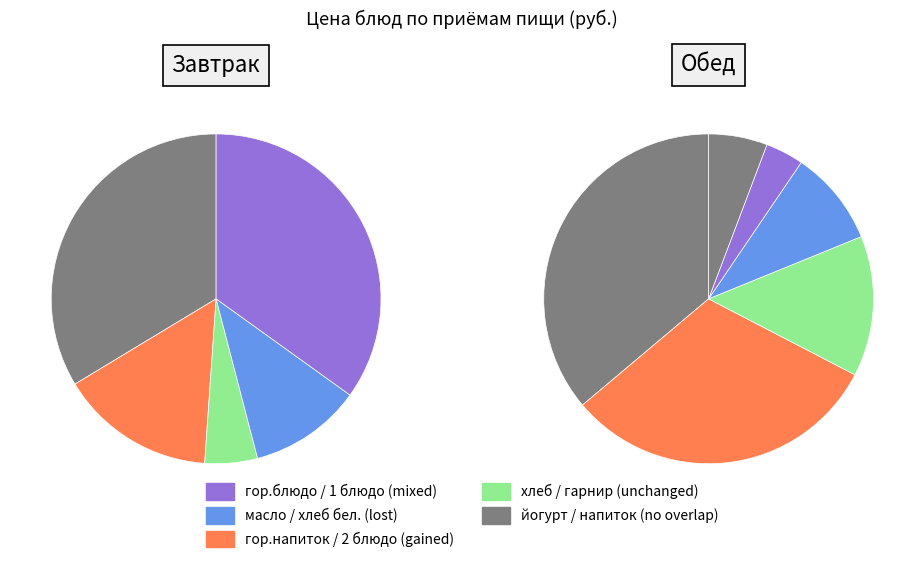

What percentage is the гор.блюдо slice, to the nearest percent?

18%